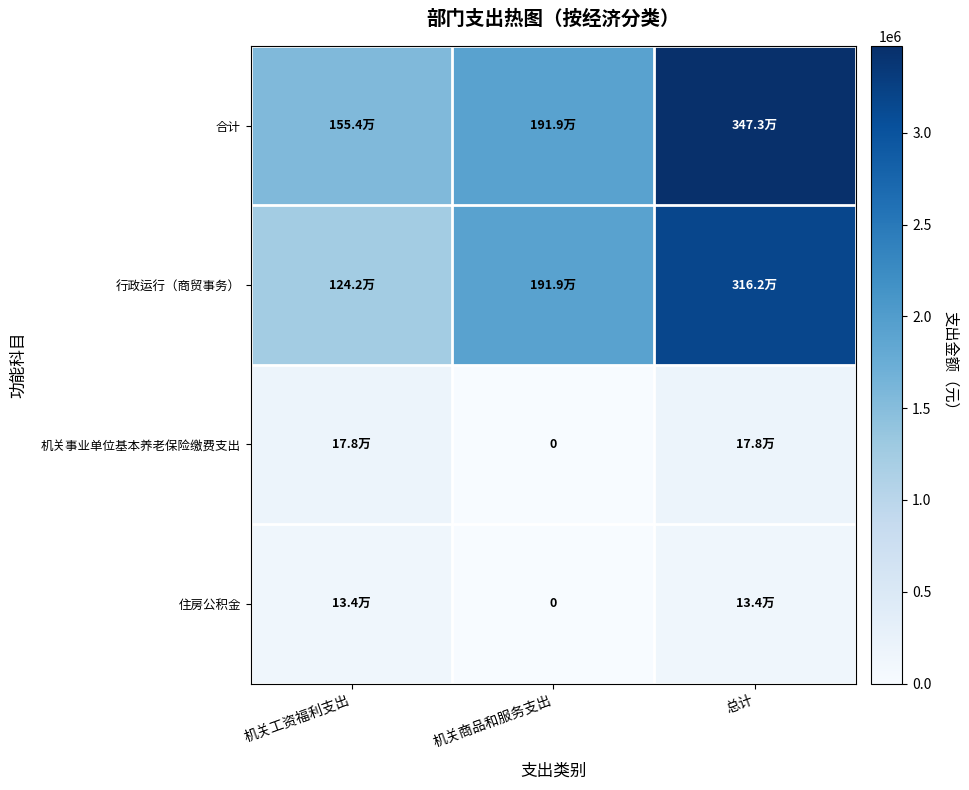

Is the value of 行政运行（商贸事务） at 总计 greater than the value of 合计 at 总计?

No